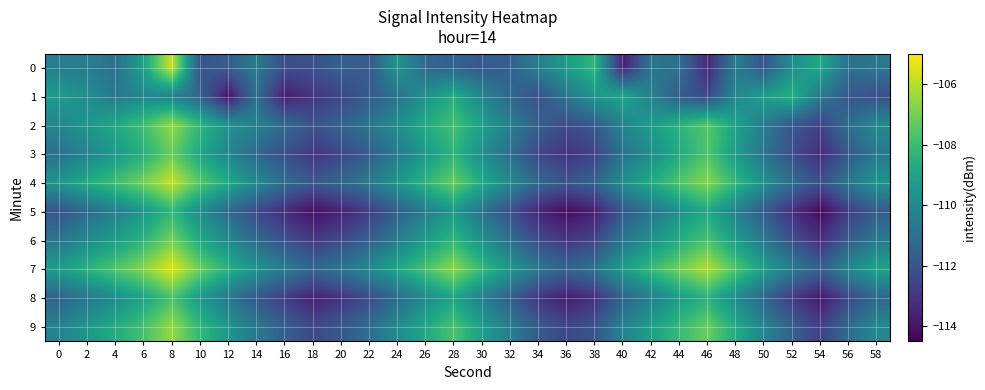

What is the spread (max minus min) of values at 30?

3.7